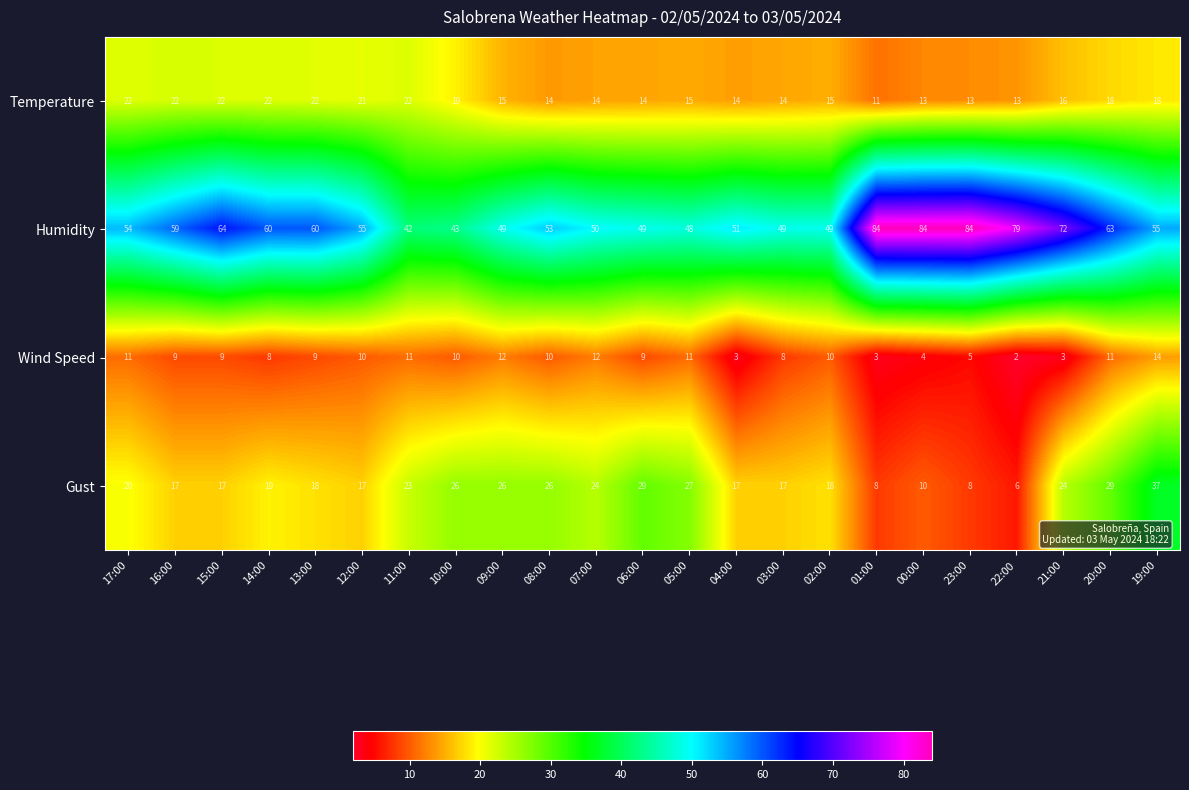

Which series changed the most between 14:00 and 00:00?

Humidity